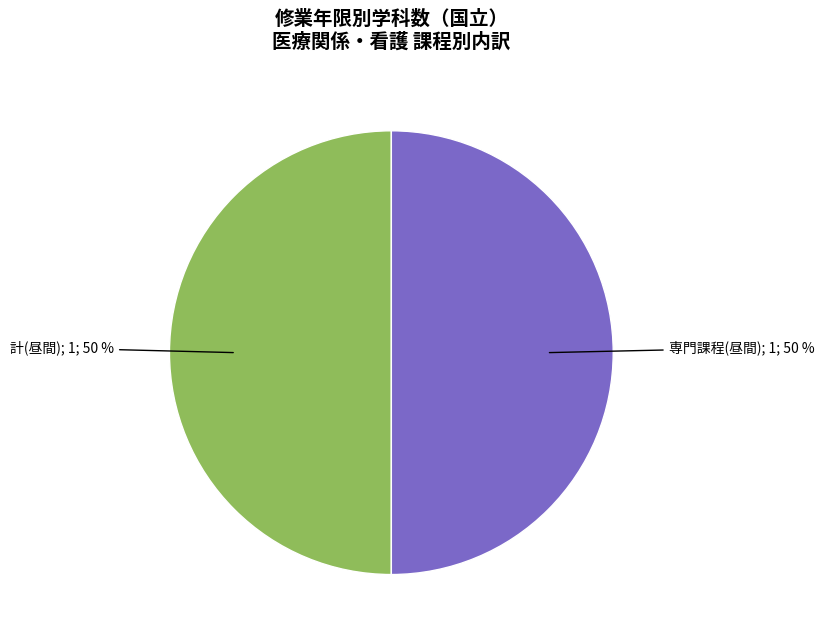

To the nearest percent, what is the average slice percentage?

50%